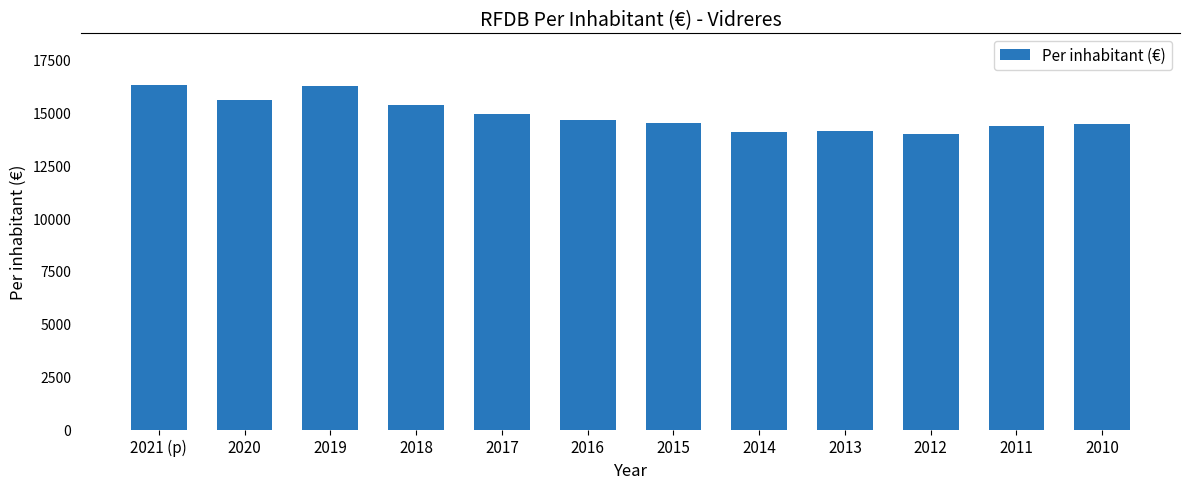

Where does the data first go above 14620?

2021 (p)